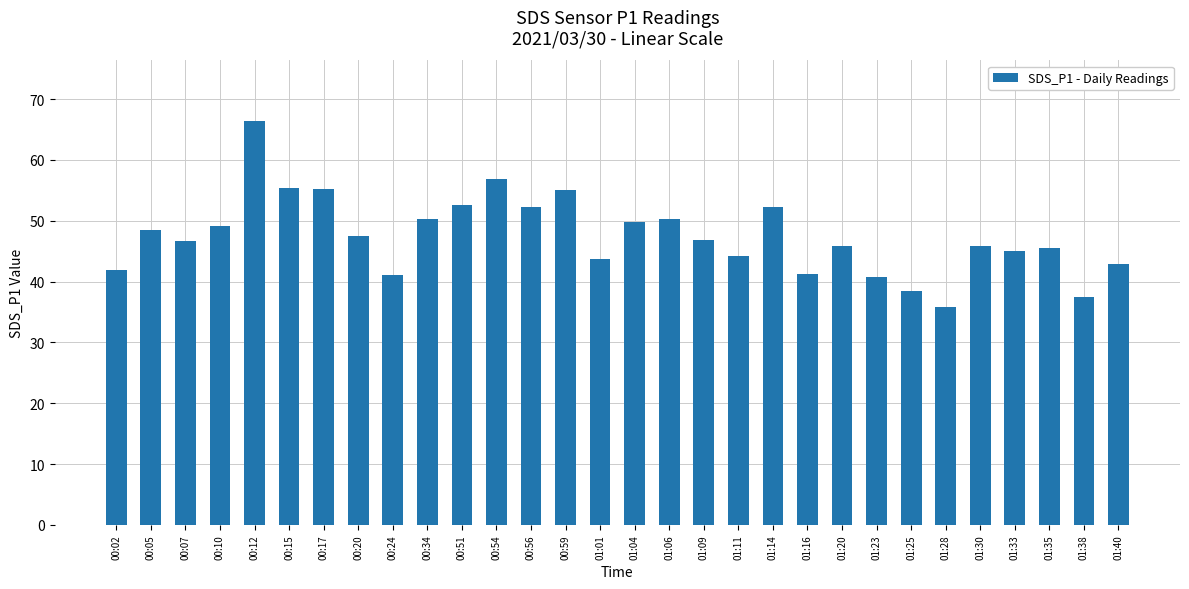

What is the label of the 24th bar from the right?

00:17